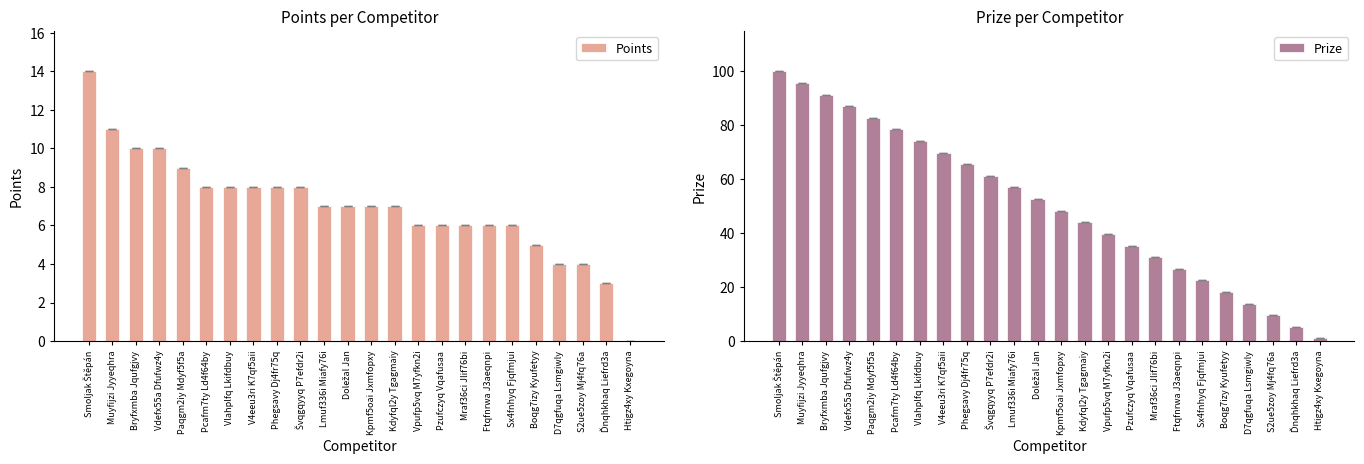

The value of Points at Pzufczyq Vqafusaa is 6.0. True or false?

True